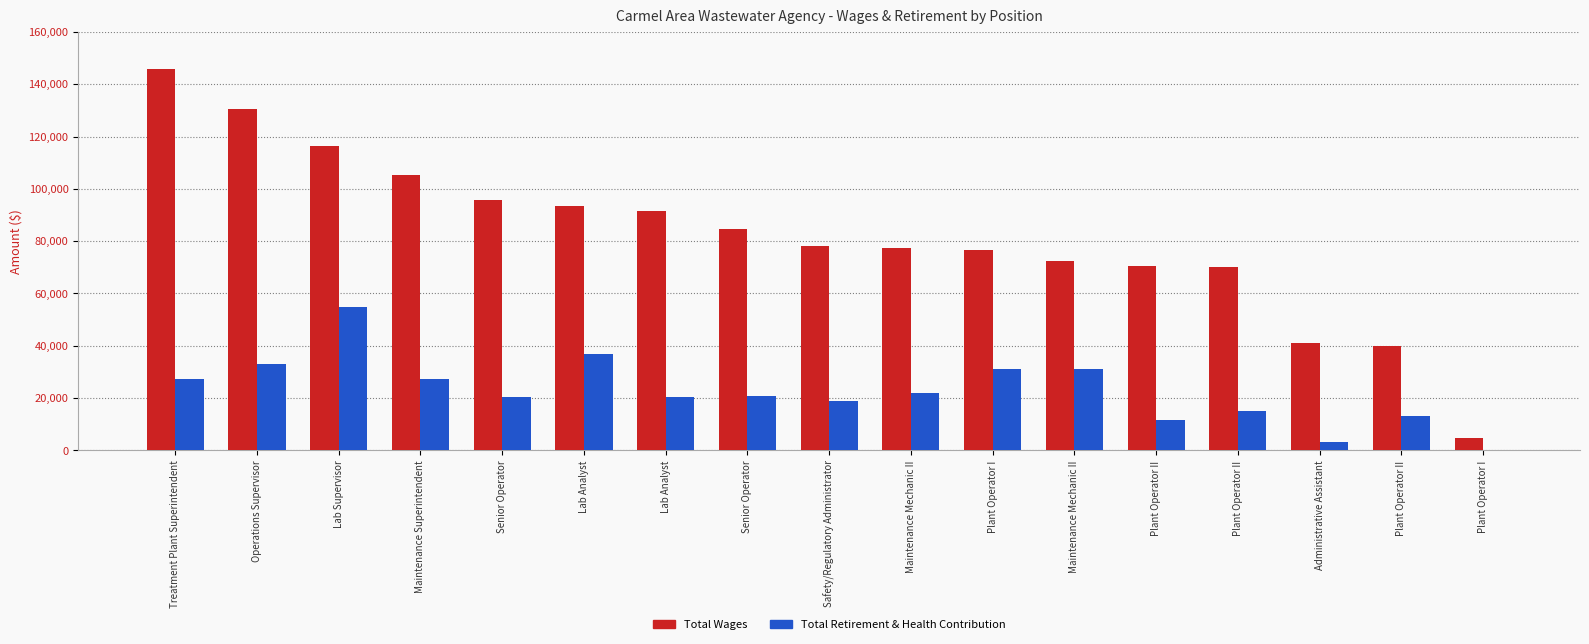

How many distinct data groups are displayed?

2